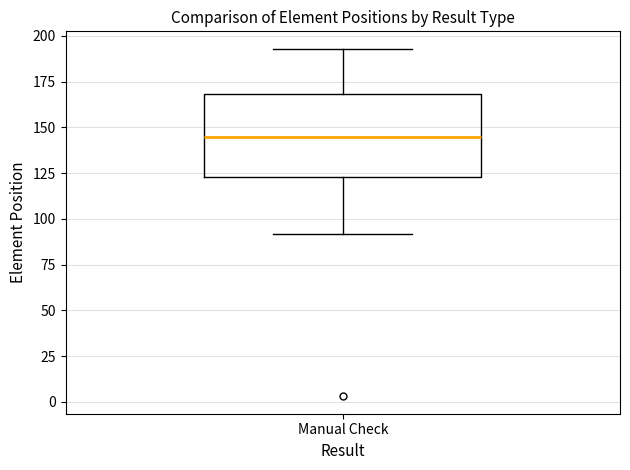

Where does the lower whisker of the box for Manual Check end on the y-axis? The values are not printed on the chart, so give them approximately, as read against the axis.

90